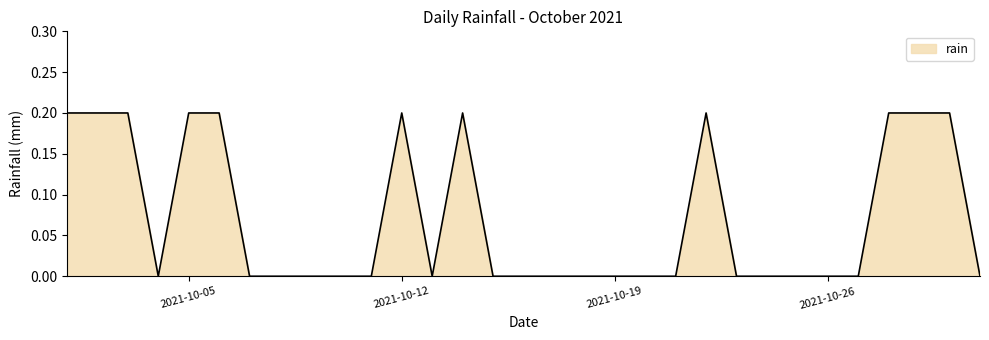

Does the chart have visible grid lines?

No